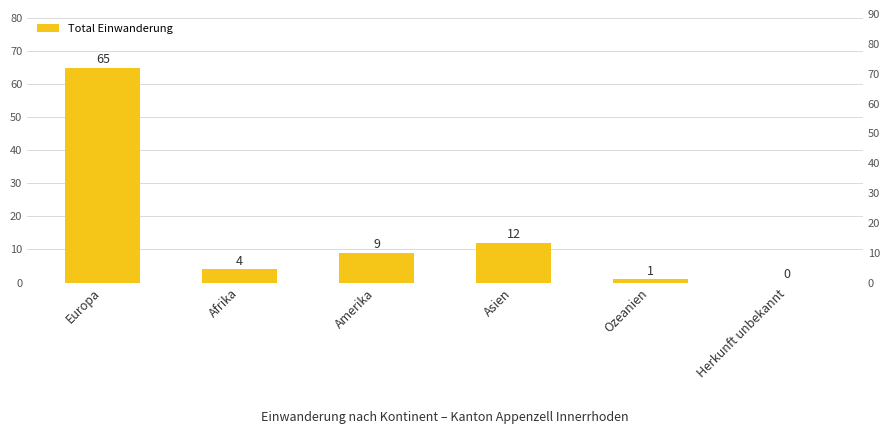

Where is the data nearest to the value 32?

Asien